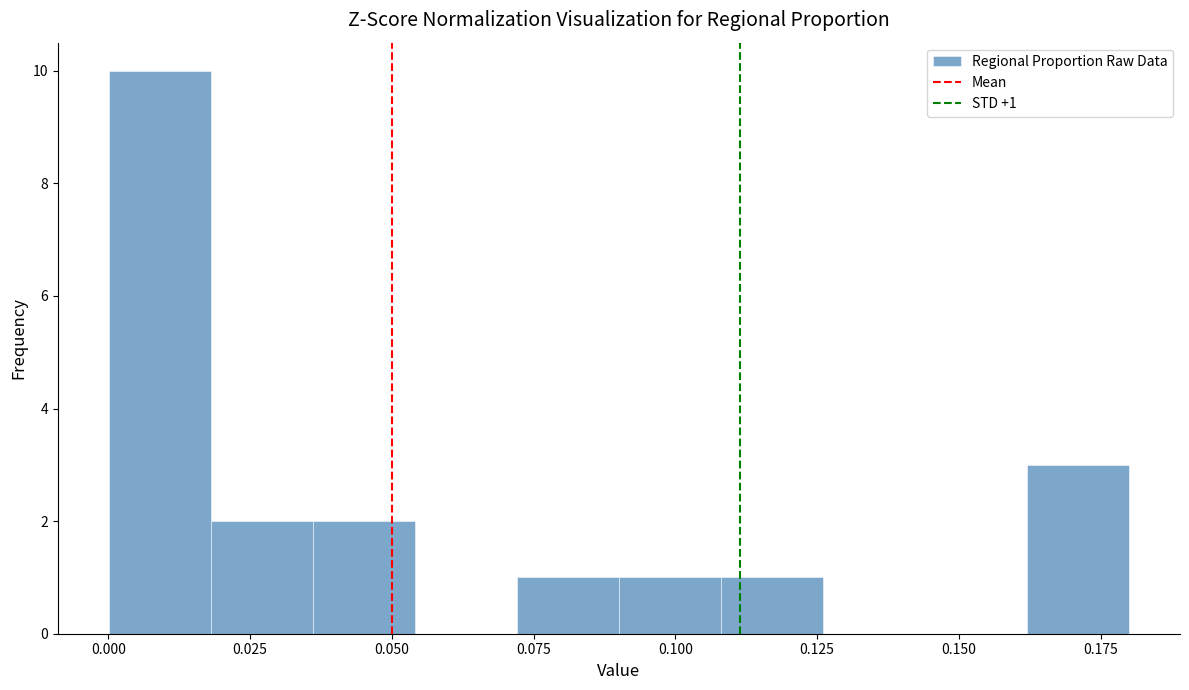

Read against the x-axis, roughly where is the centre of the tallest bar?

0.010